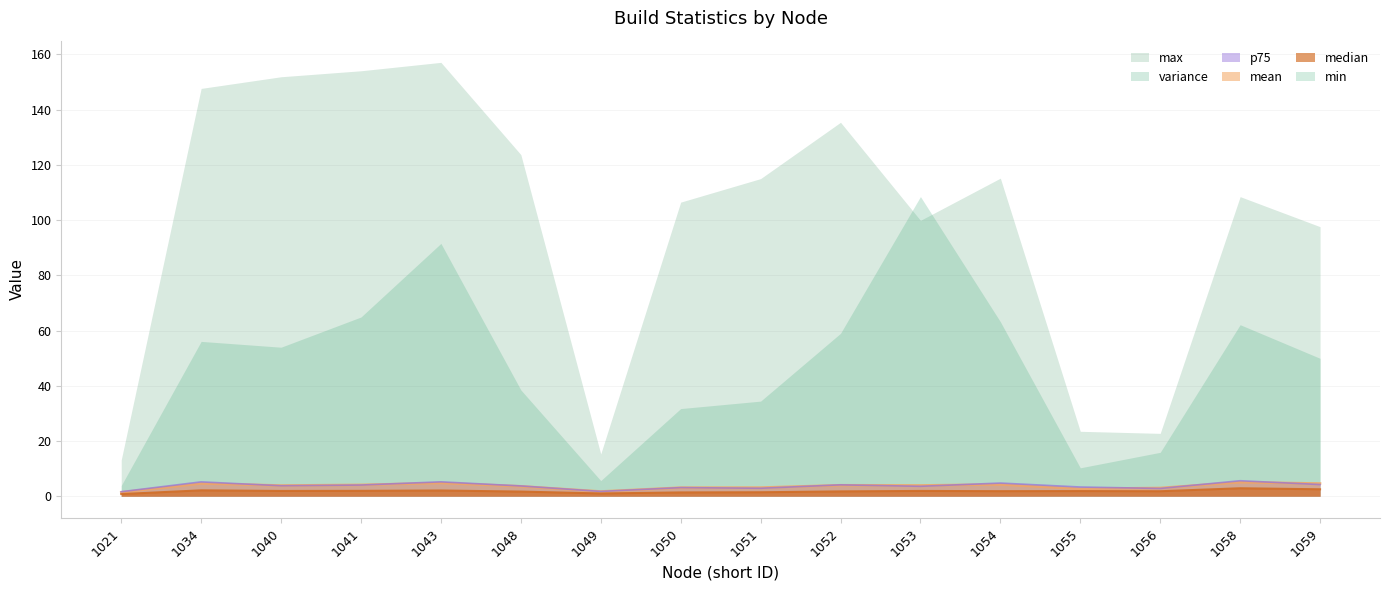

What is the spread (max minus min) of values at 1040?

2.0